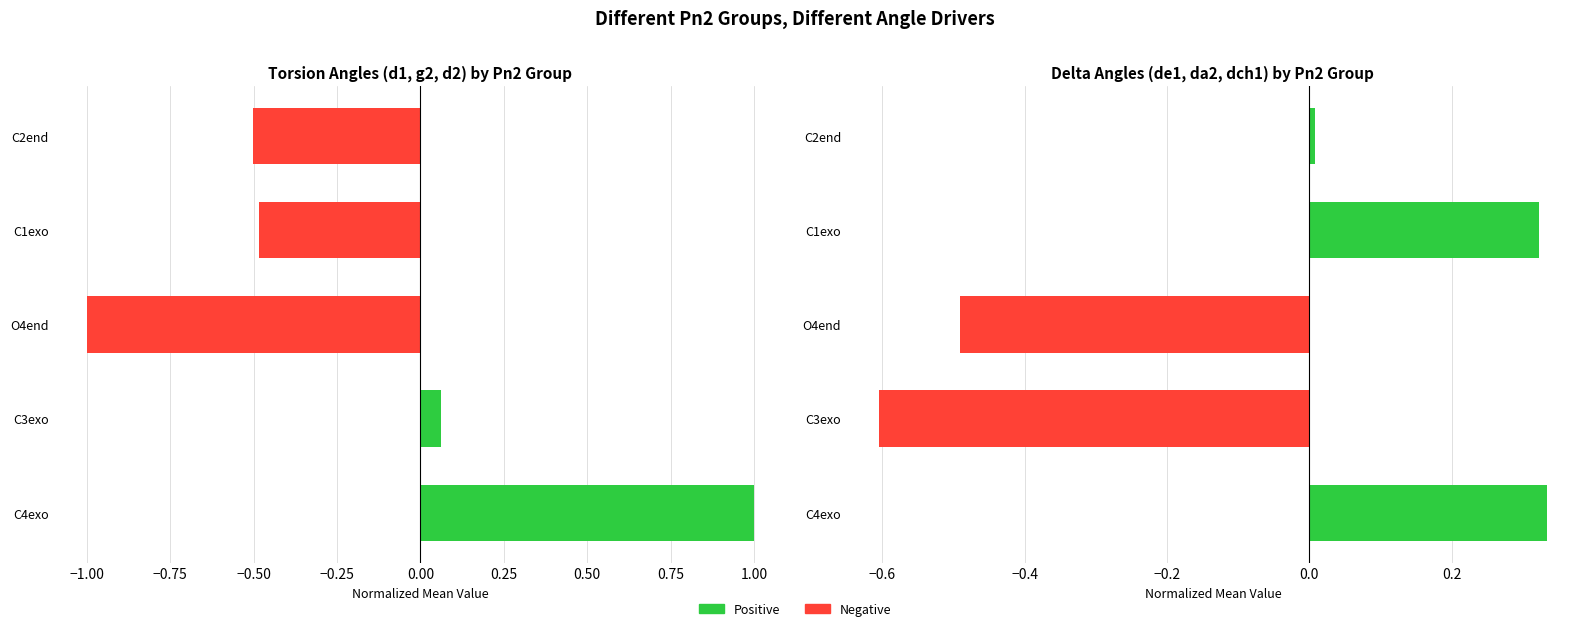

How many values are below 0?

2